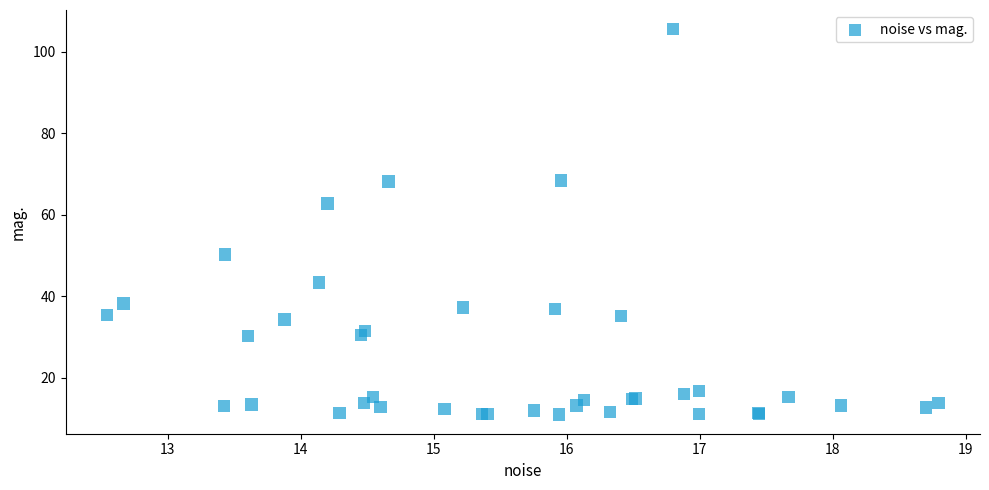

What Y value in the scatter plot is closest to 58?

62.8